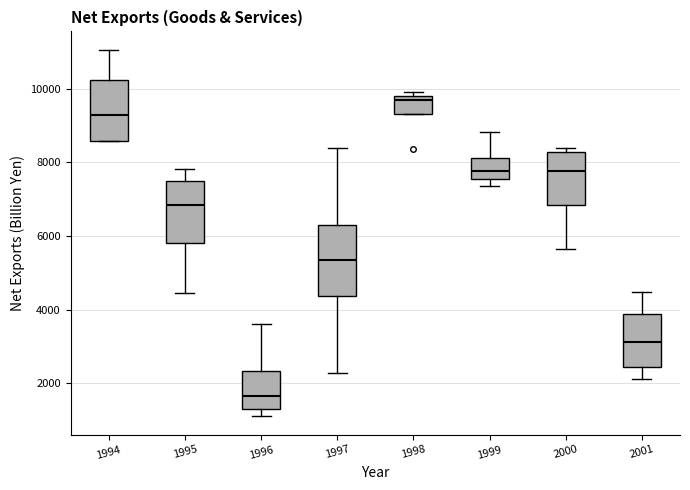

Which box is the tallest, from its lower edge to its upper edge?

1997